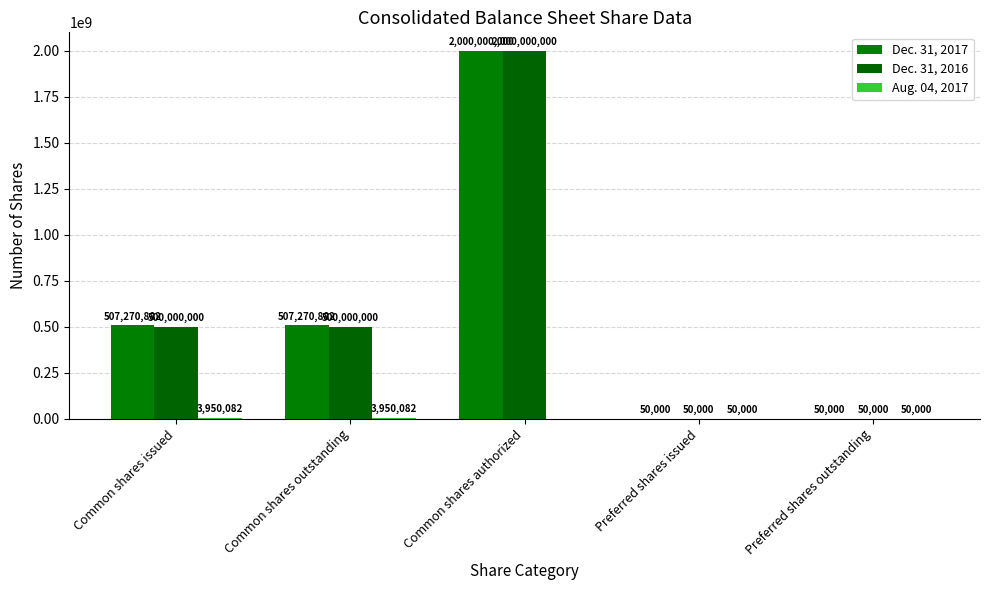

How many series are shown in this chart?

3